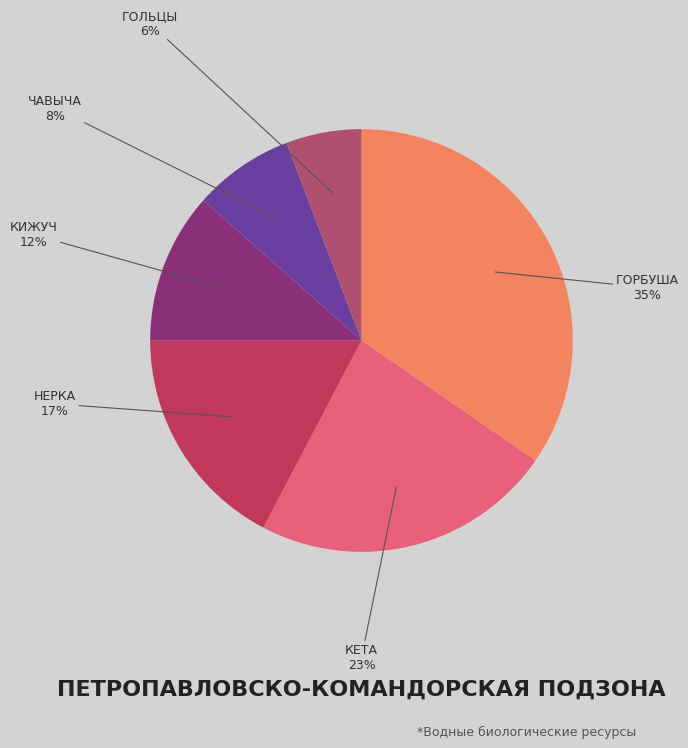

To the nearest percent, what is the average slice percentage?

17%